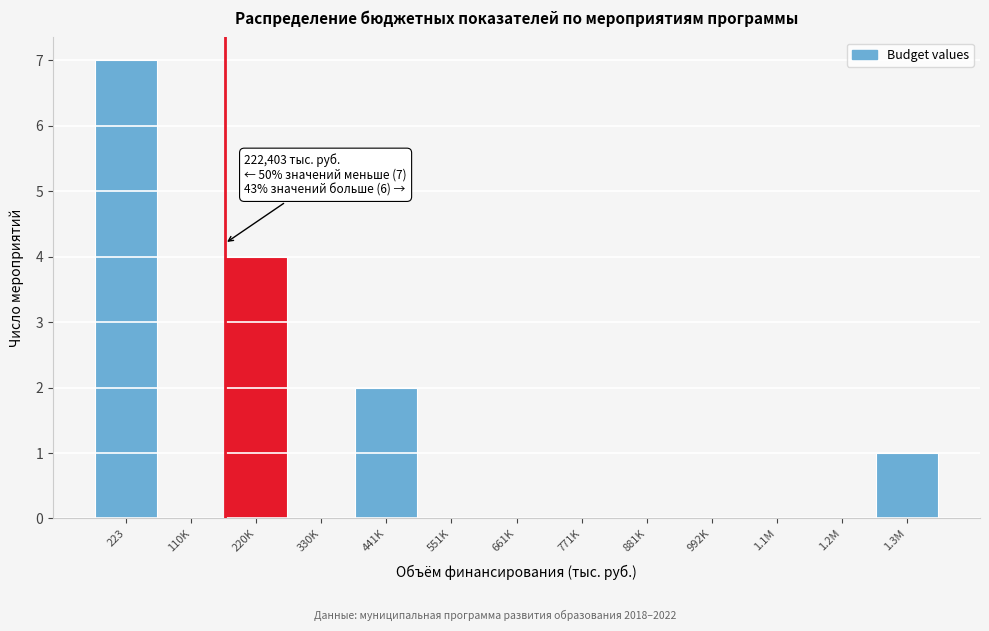

Reading left to right, list all the values displayed in this chart.

223=7	110K=0	220K=4	330K=0	441K=2	551K=0	661K=0	771K=0	881K=0	992K=0	1.1M=0	1.2M=0	1.3M=1